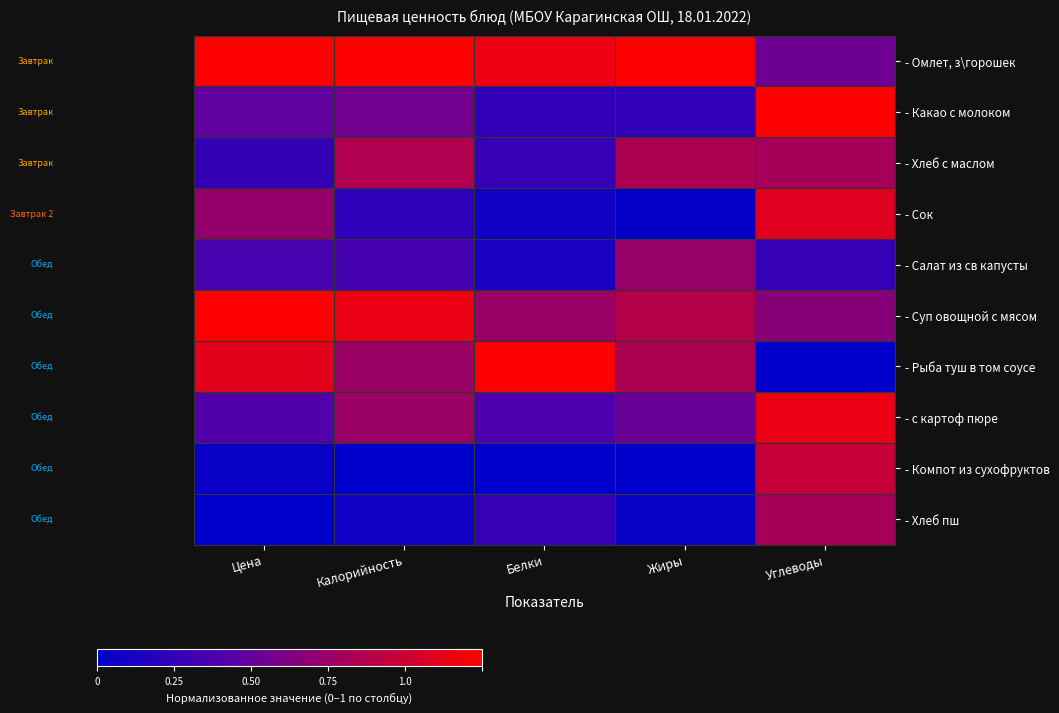

Which series has the largest total across all categories?

- Омлет, з\горошек